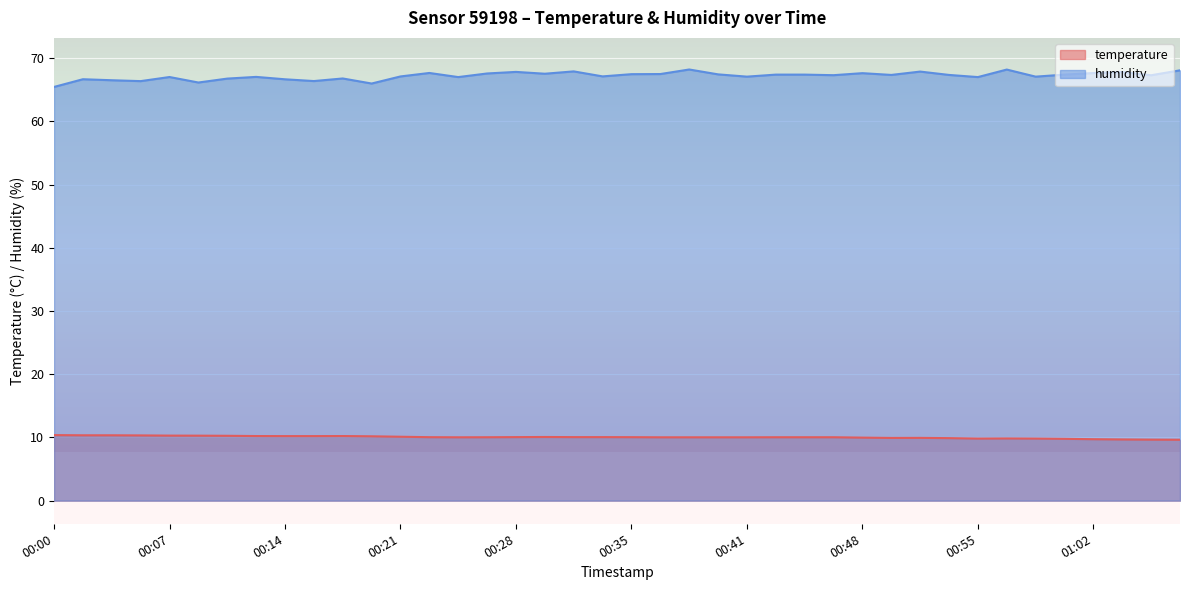

What is the sum of all temperature values?

401.5